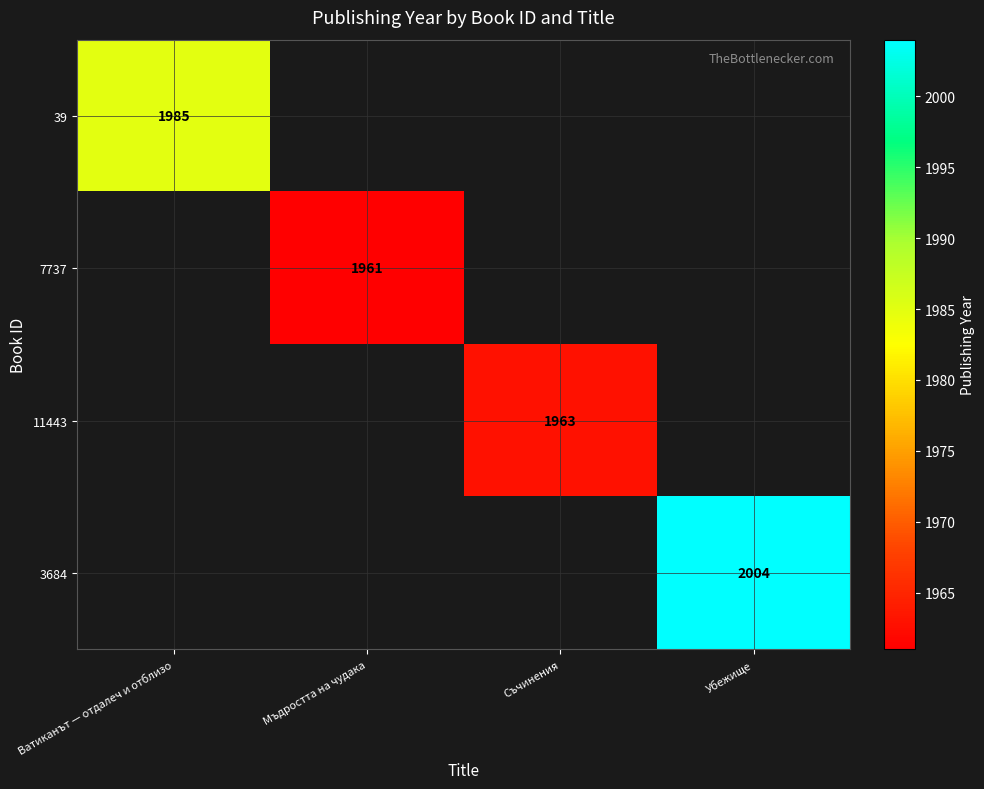

The 7737 series shows 1961 at Мъдростта на чудака. True or false?

True